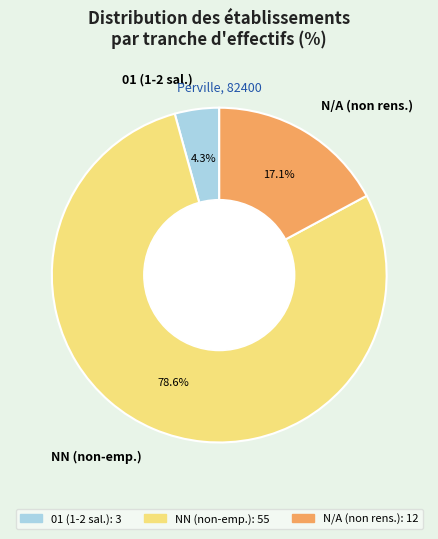

Rank the categories by value from lowest to highest.

01 (1-2 sal.), N/A (non rens.), NN (non-emp.)